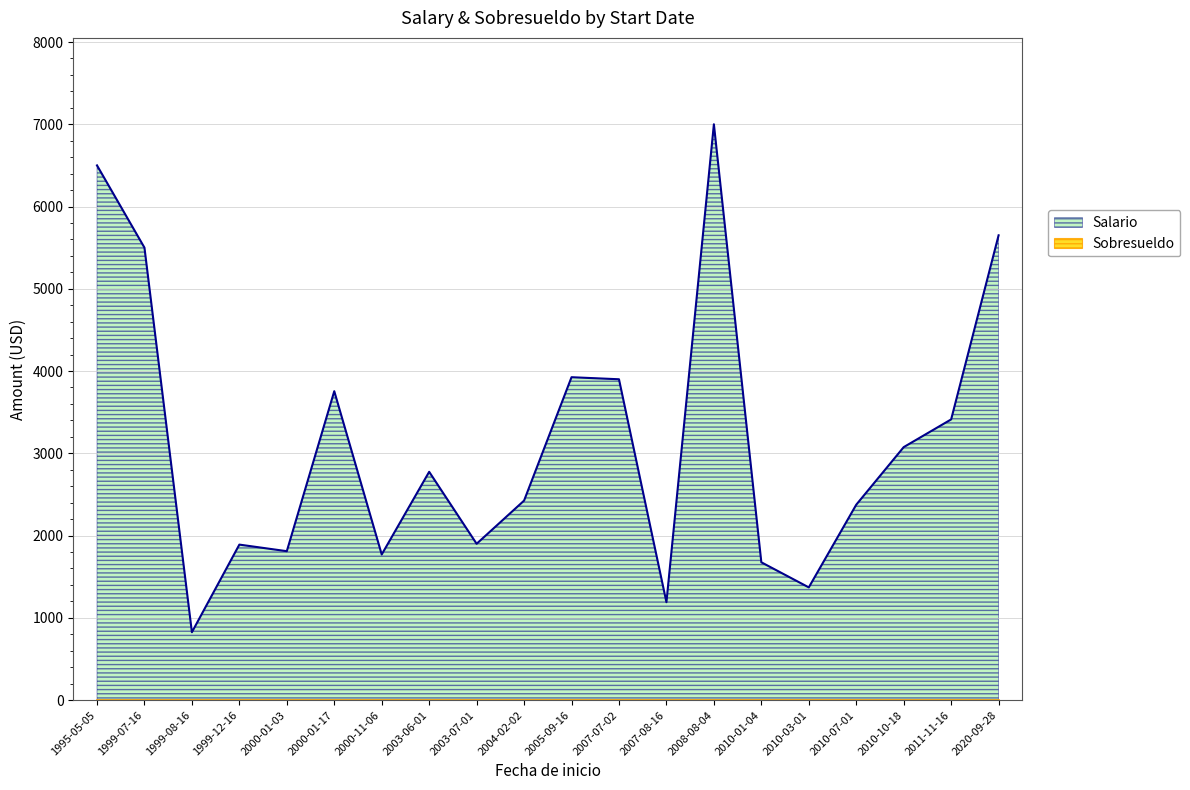

How many points are lower than both their immediate neighbors (excluding endpoints)?

6